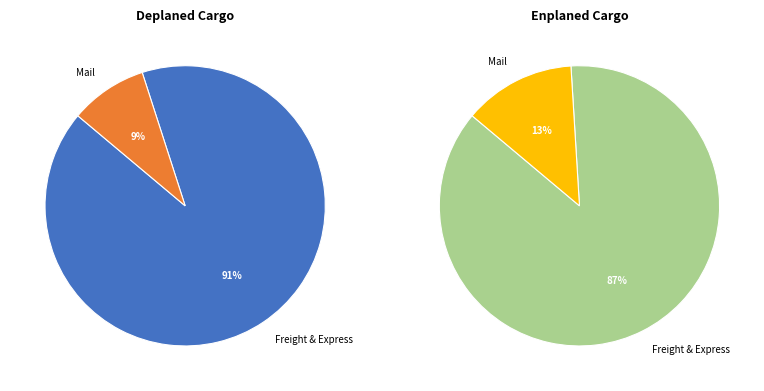

Is the sum of Enplaned Freight & Express and Deplaned Freight & Express greater than half?

Yes